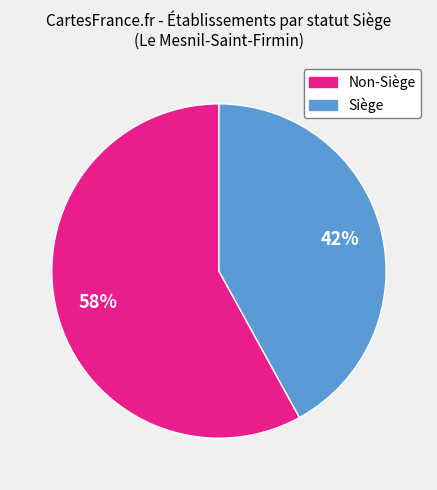

Count the number of slices in the pie.

2